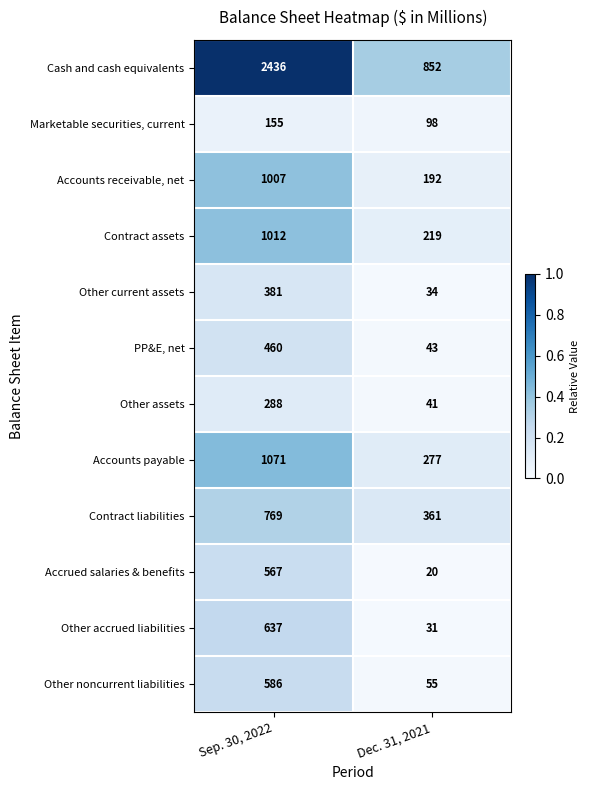

Reading right to left, list all the values displayed in this chart.

Cash and cash equivalents: Dec. 31, 2021=852	Sep. 30, 2022=2436
Marketable securities, current: Dec. 31, 2021=98	Sep. 30, 2022=155
Accounts receivable, net: Dec. 31, 2021=192	Sep. 30, 2022=1007
Contract assets: Dec. 31, 2021=219	Sep. 30, 2022=1012
Other current assets: Dec. 31, 2021=34	Sep. 30, 2022=381
PP&E, net: Dec. 31, 2021=43	Sep. 30, 2022=460
Other assets: Dec. 31, 2021=41	Sep. 30, 2022=288
Accounts payable: Dec. 31, 2021=277	Sep. 30, 2022=1071
Contract liabilities: Dec. 31, 2021=361	Sep. 30, 2022=769
Accrued salaries & benefits: Dec. 31, 2021=20	Sep. 30, 2022=567
Other accrued liabilities: Dec. 31, 2021=31	Sep. 30, 2022=637
Other noncurrent liabilities: Dec. 31, 2021=55	Sep. 30, 2022=586